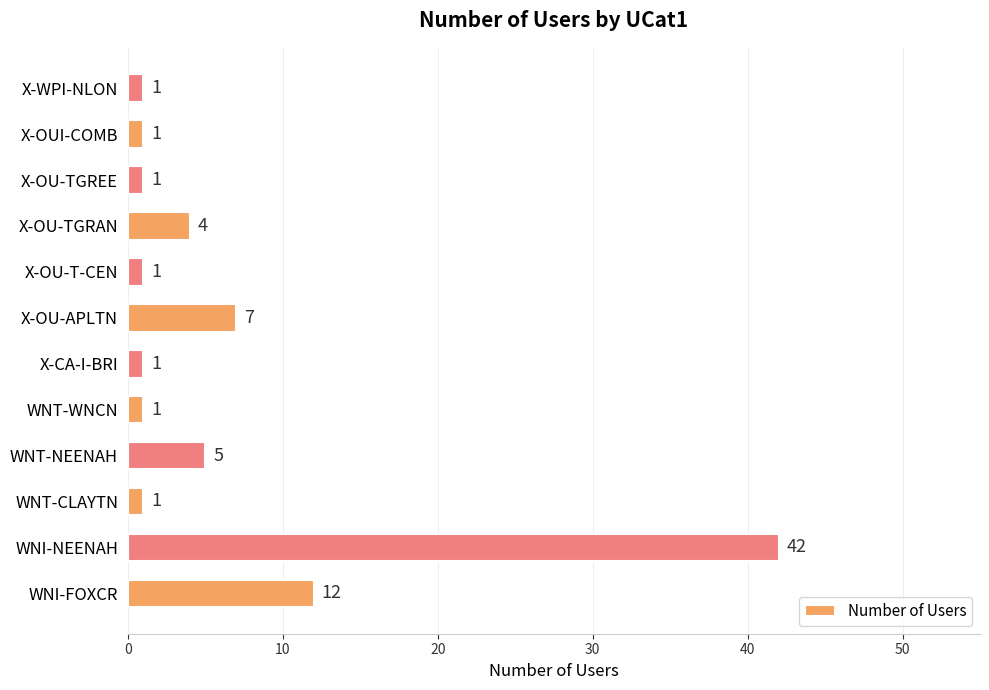

What is the average value?

6